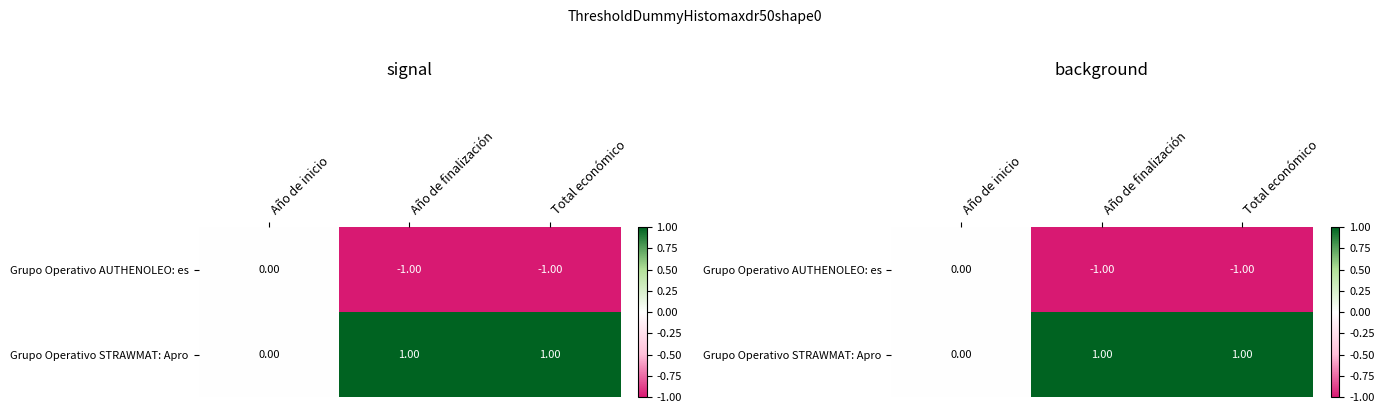

At which label does Grupo Operativo STRAWMAT: Apro reach its minimum?

Año de inicio